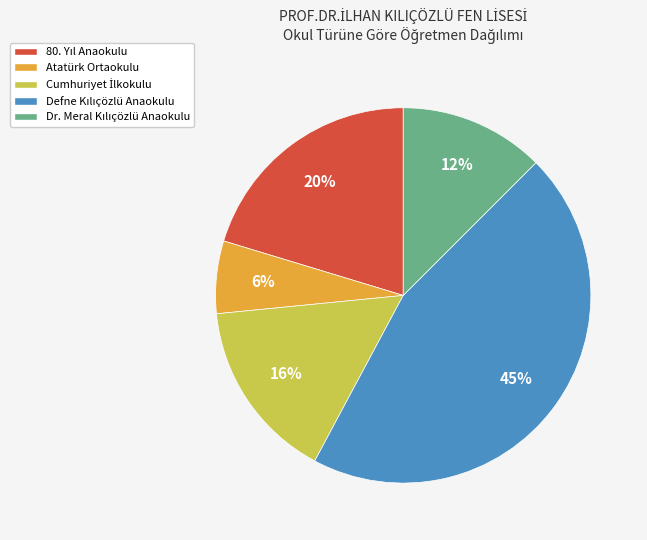

How many slices are in this pie chart?

5